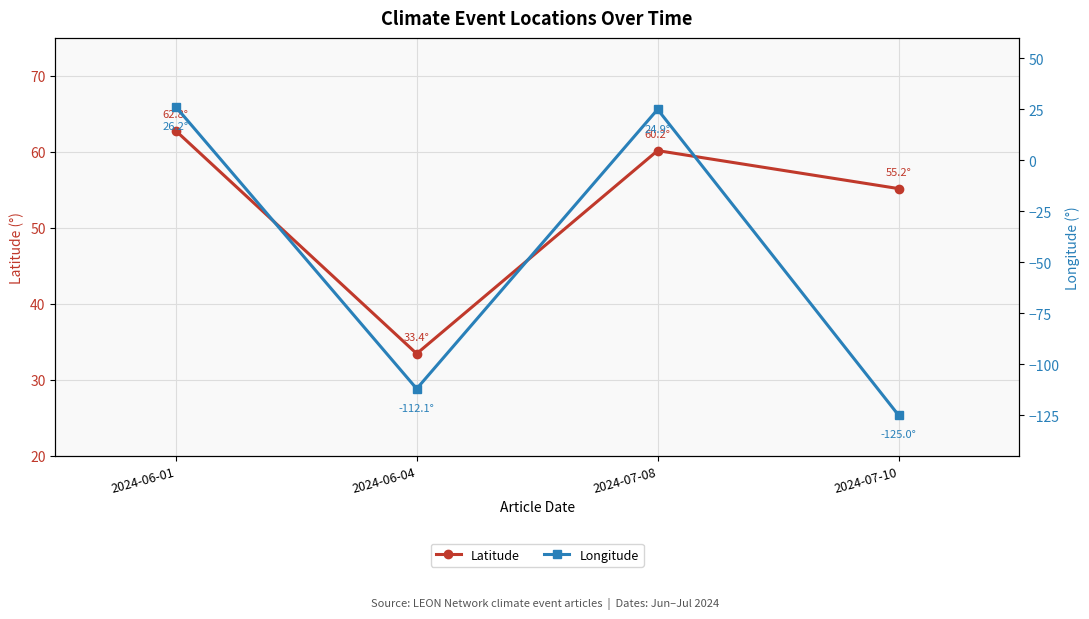

At how many categories does at least one series exceed -97?

4